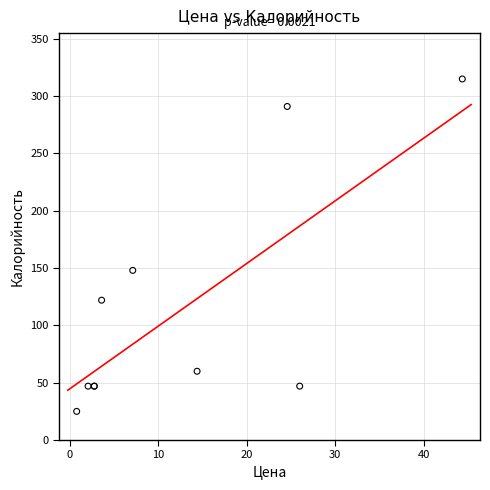

What Y value in the scatter plot is closest to 170?

148